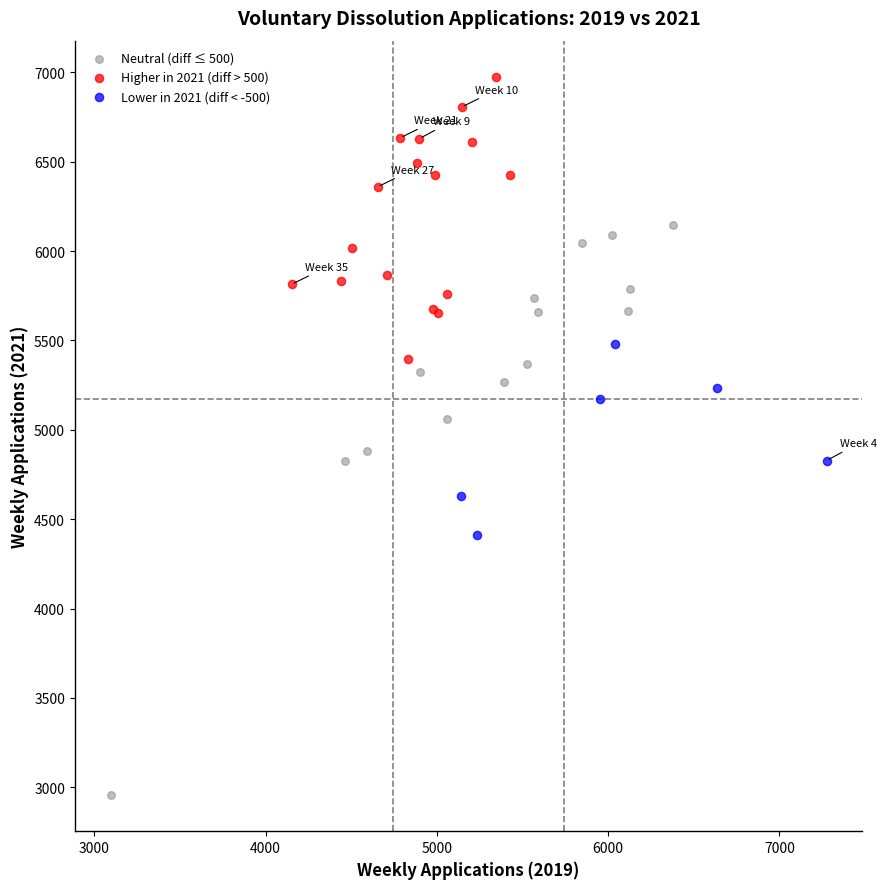

Which series contains the highest Y value?

Higher in 2021 (diff > 500)